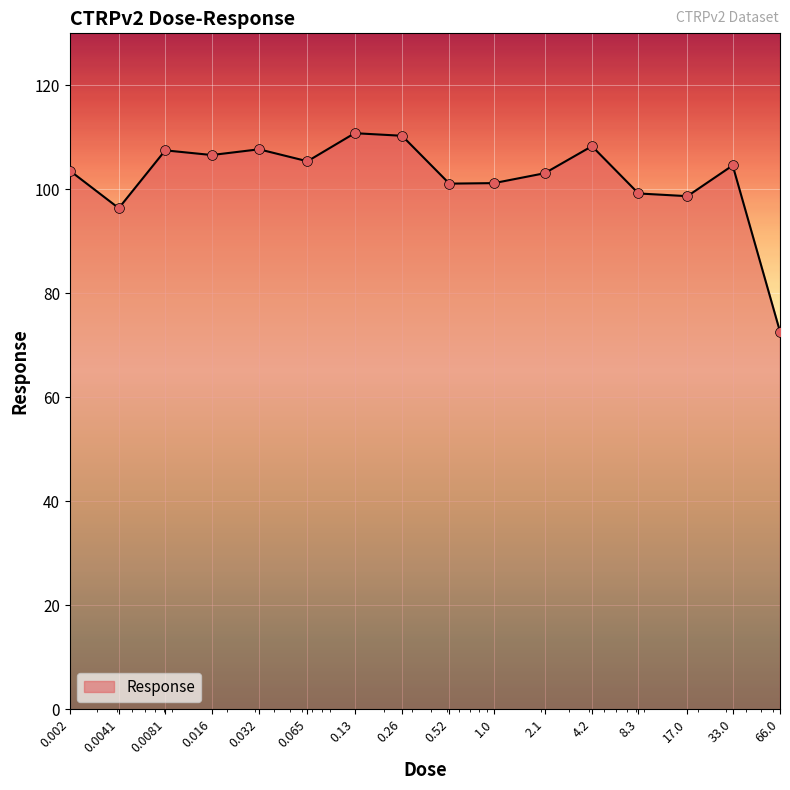

What is the maximum value shown in the chart?

110.8